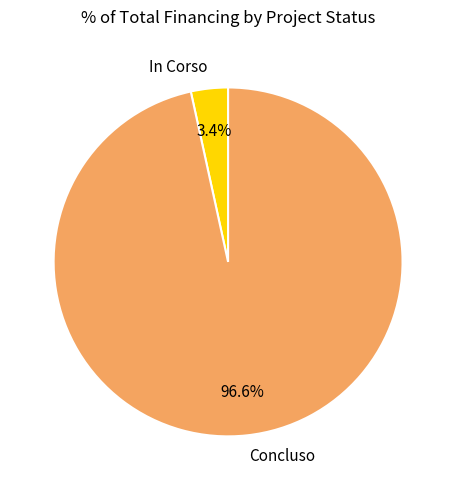

Is there a majority slice in this chart?

Yes